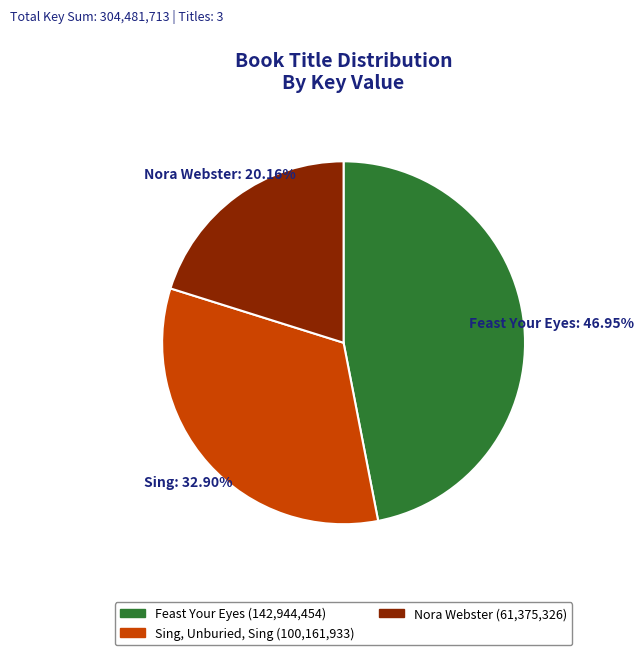

Is there a majority slice in this chart?

No